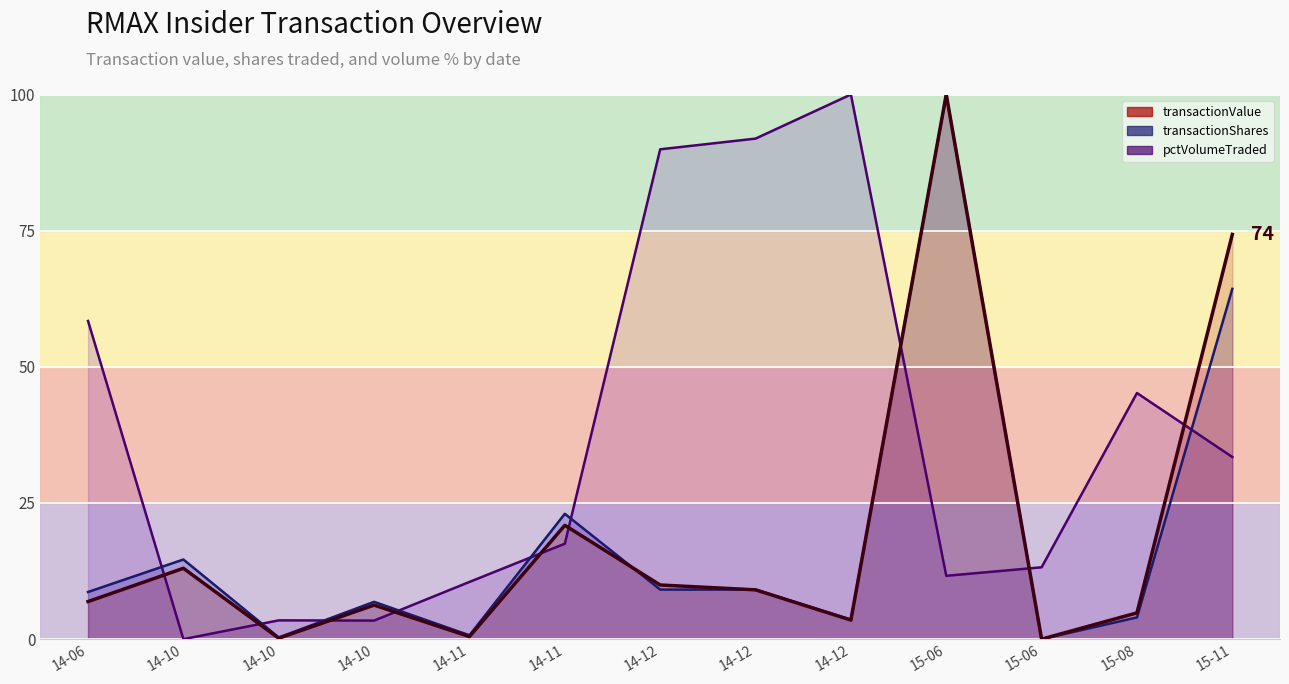

Reading left to right, what are all the values shown in this chart?

transactionValue (line): 6.9	13.0	0.2	6.3	0.5	20.9	9.9	9.1	3.5	100.0	0.0	4.8	74.3
transactionShares (line): 8.7	14.6	0.3	6.8	0.7	23.0	9.1	9.1	3.6	100.0	0.0	4.0	64.3
pctVolumeTraded (line): 58.4	0.0	3.4	3.4	10.5	17.5	89.9	91.9	100.0	11.6	13.2	45.2	33.4